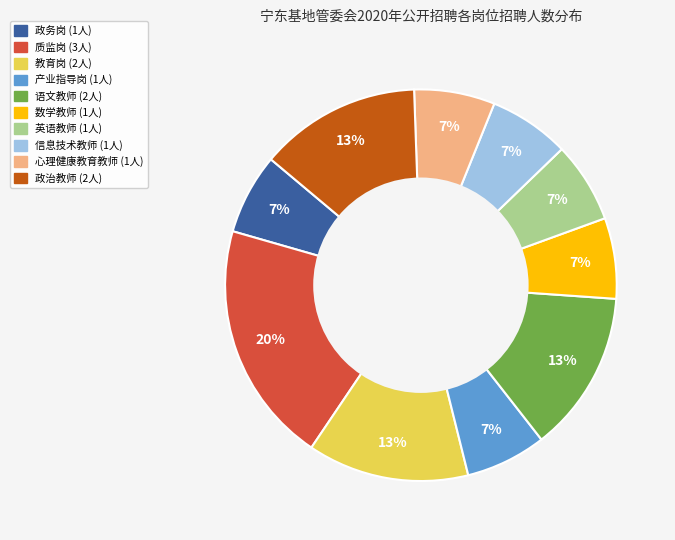

How many slices are in this pie chart?

10